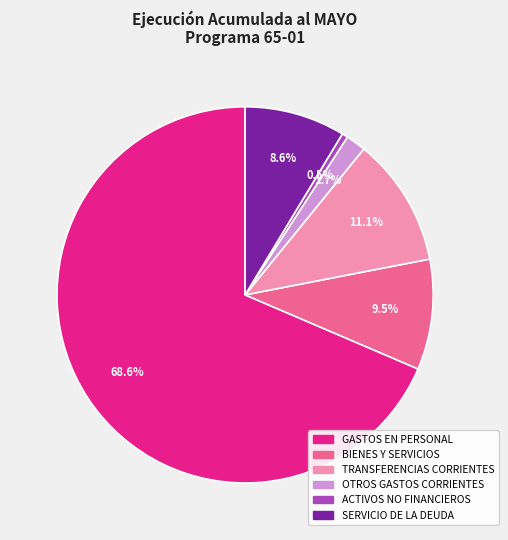

What percentage do ACTIVOS NO FINANCIEROS and GASTOS EN PERSONAL together represent?

69.1%